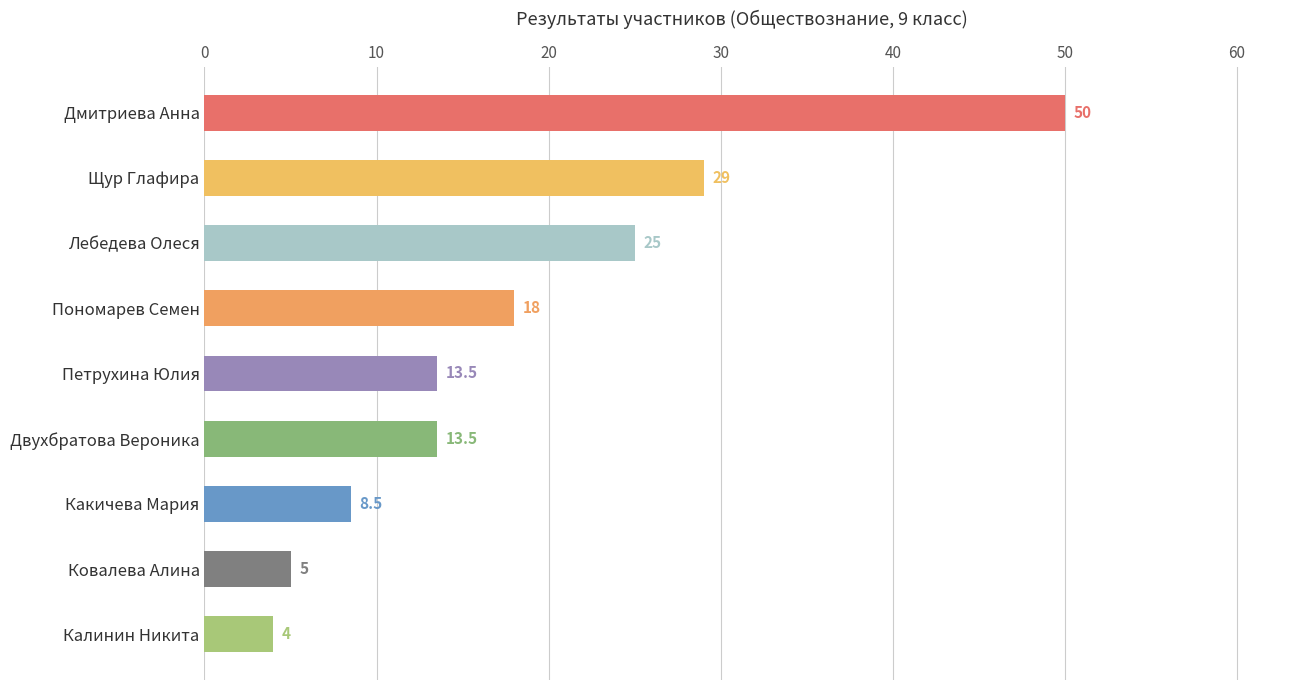

How many data points are less than 13?

3